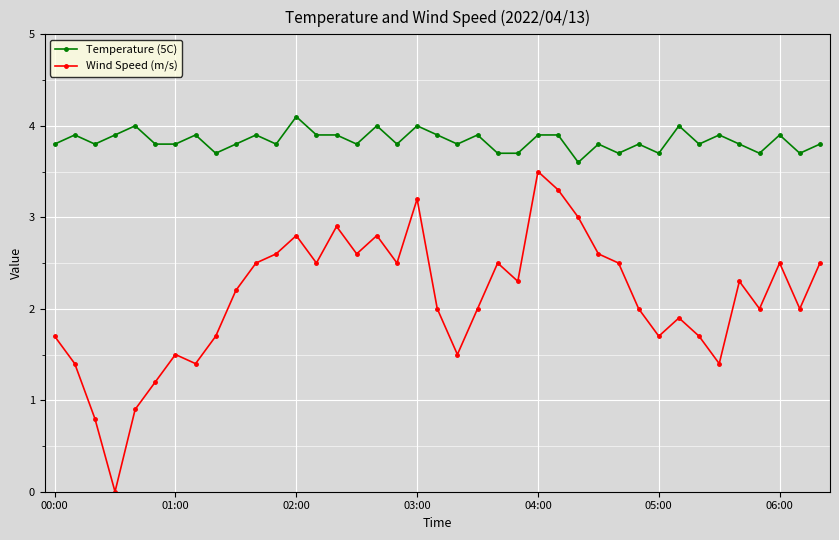

True or false: Wind Speed (m/s) and Temperature (5C) intersect in this chart.

False